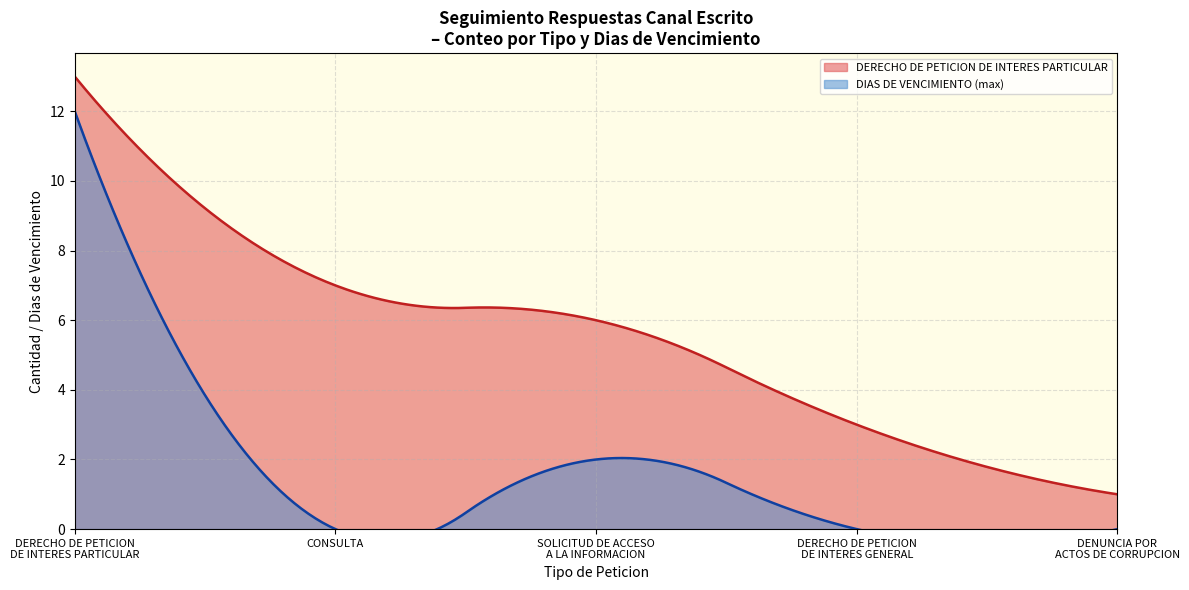

Which series has the largest total across all categories?

DERECHO DE PETICION DE INTERES PARTICULAR